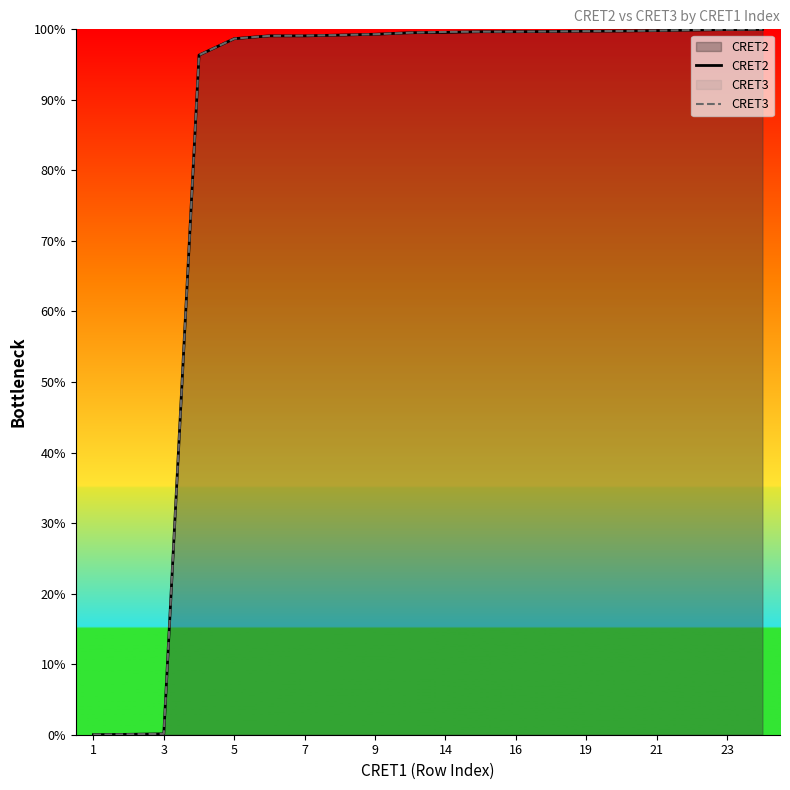

The value of CRET3 at 7 is 177.4. True or false?

False